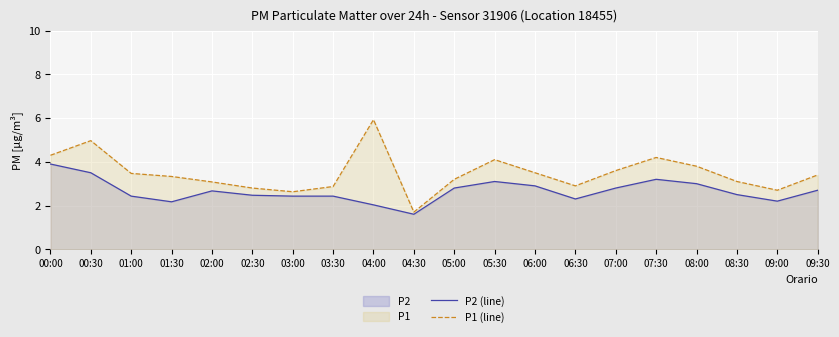

What is the average value of the P2 (line) series?

2.7